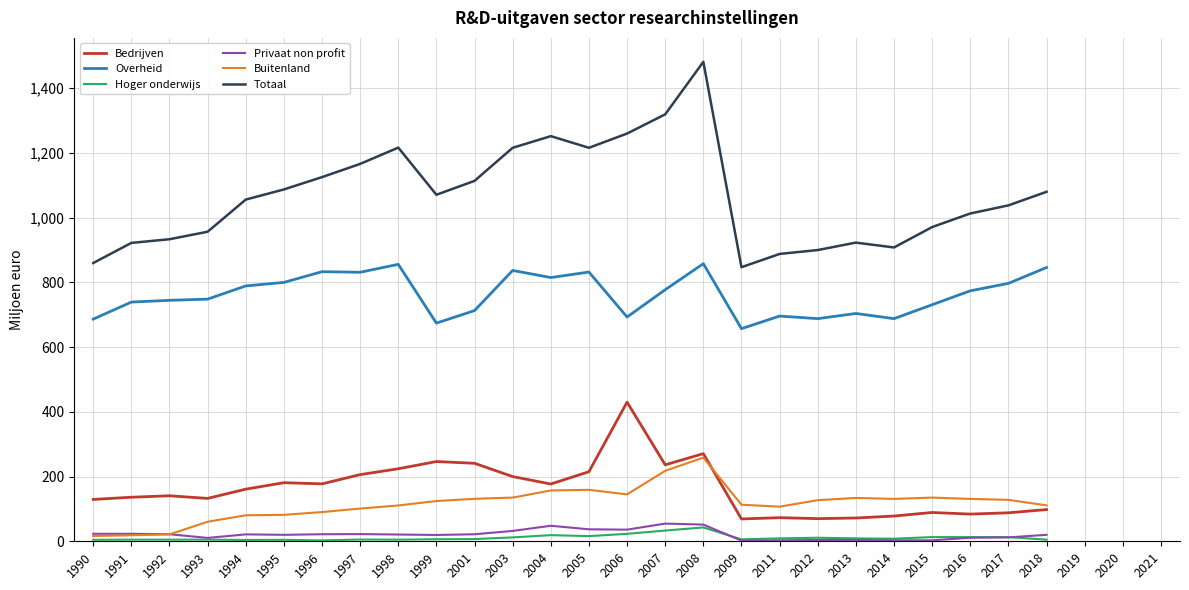

True or false: Hoger onderwijs and Overheid cross at least once.

False